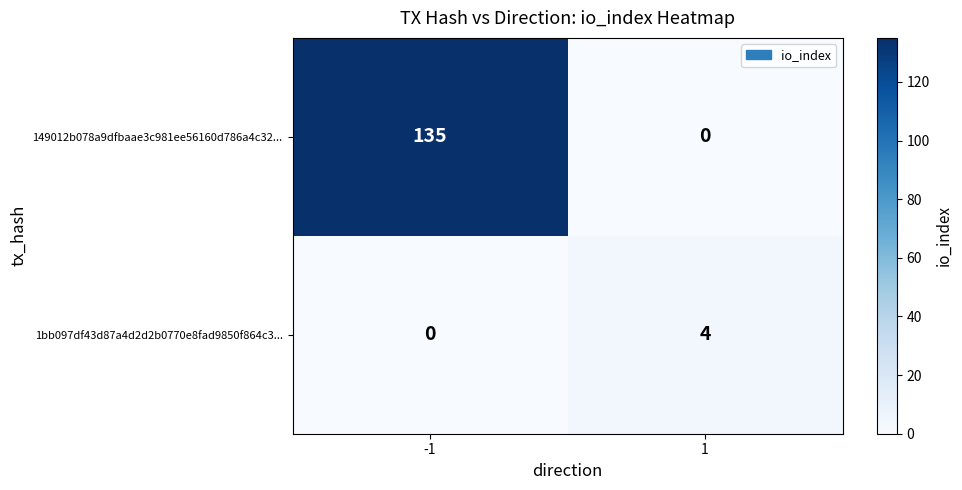

List the series in order of their overall mean, highest first.

149012b078a9dfbaae3c981ee56160d786a4c32..., 1bb097df43d87a4d2d2b0770e8fad9850f864c3...